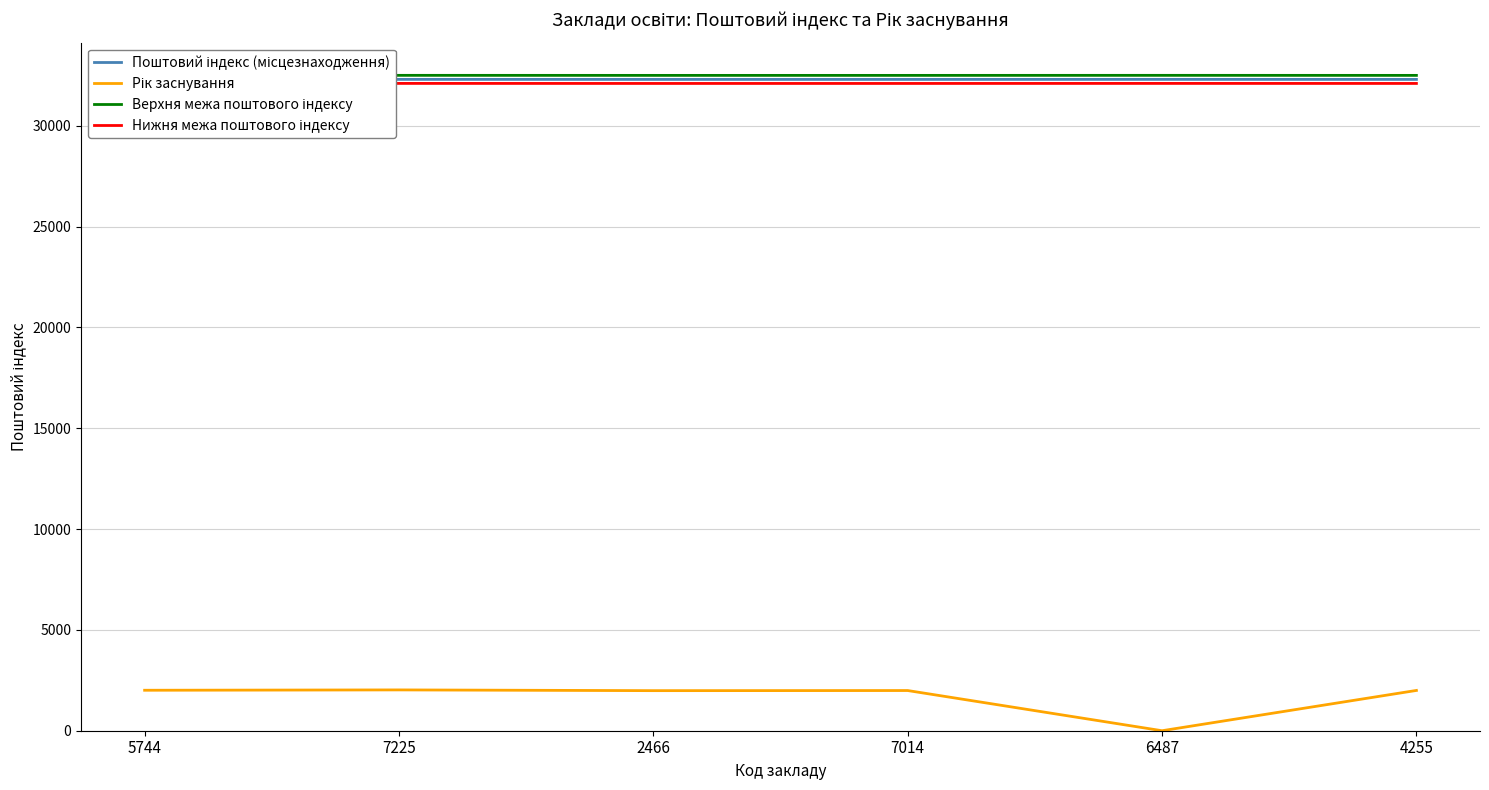

Reading right to left, what are all the values shown in this chart?

Поштовий індекс (місцезнаходження): 4255=32300	6487=32302	7014=32300	2466=32300	7225=32302	5744=32300
Рік заснування: 4255=1998	6487=0	7014=1993	2466=1987	7225=2024	5744=2007
Верхня межа поштового індексу: 4255=32500	6487=32502	7014=32500	2466=32500	7225=32502	5744=32500
Нижня межа поштового індексу: 4255=32100	6487=32102	7014=32100	2466=32100	7225=32102	5744=32100